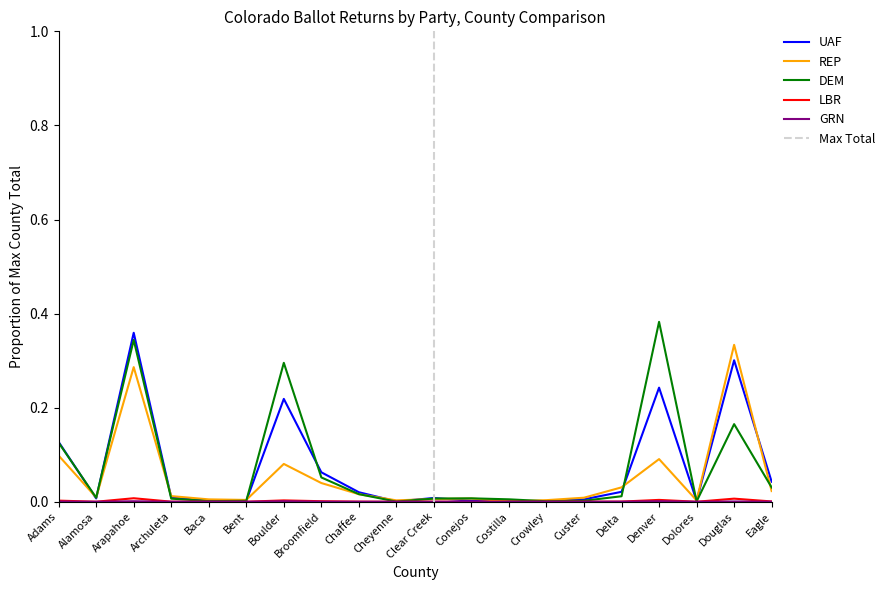

What position from the left is Douglas?

19